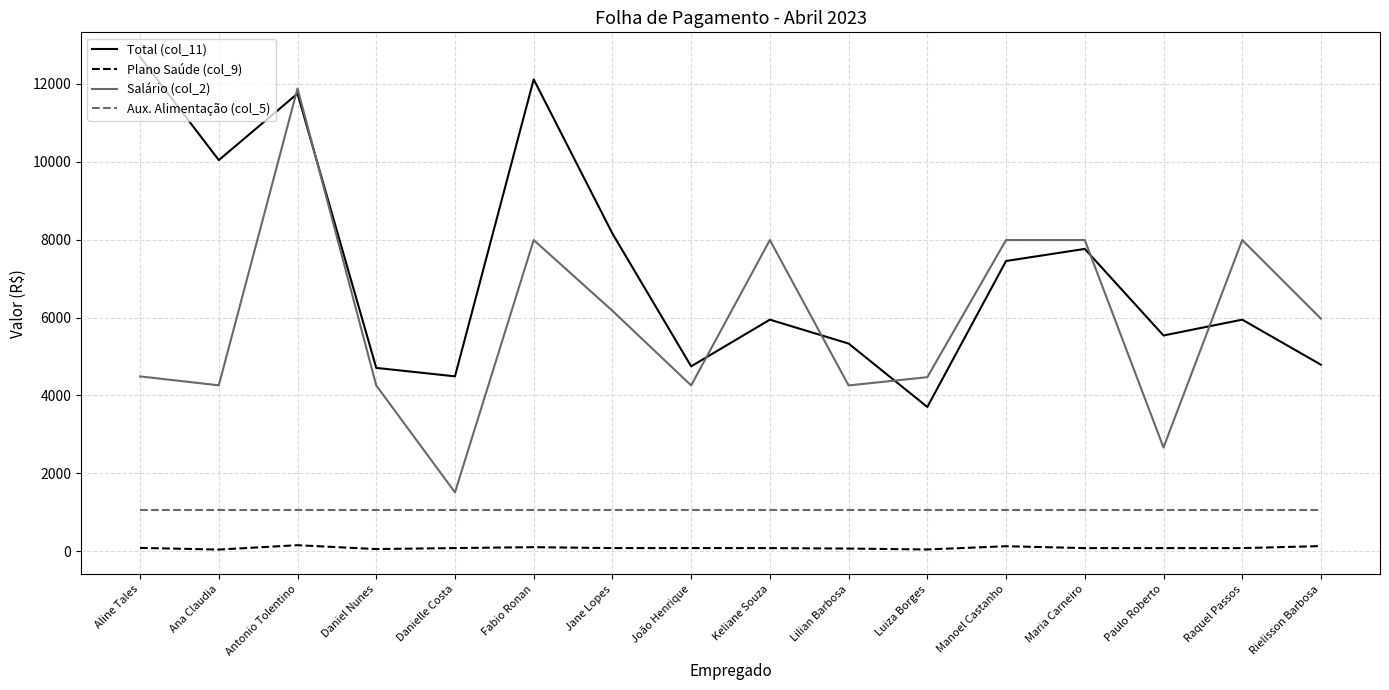

Which series has the largest range (max minus min)?

Salário (col_2)